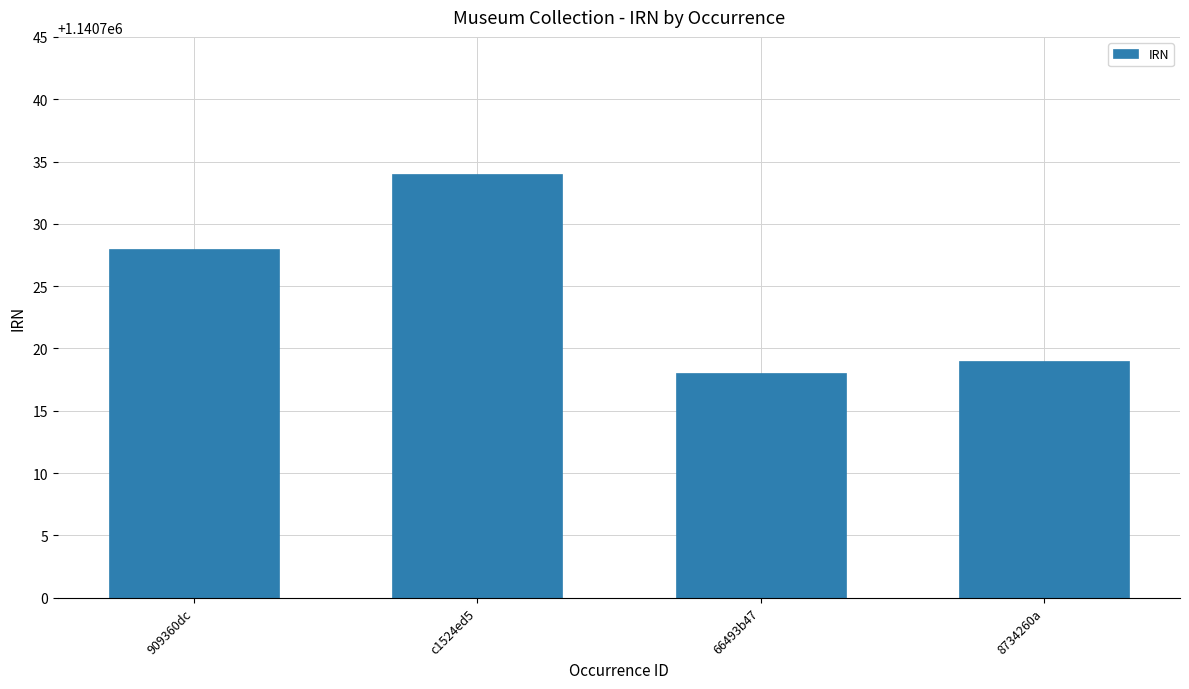

What is the average value?

1140725